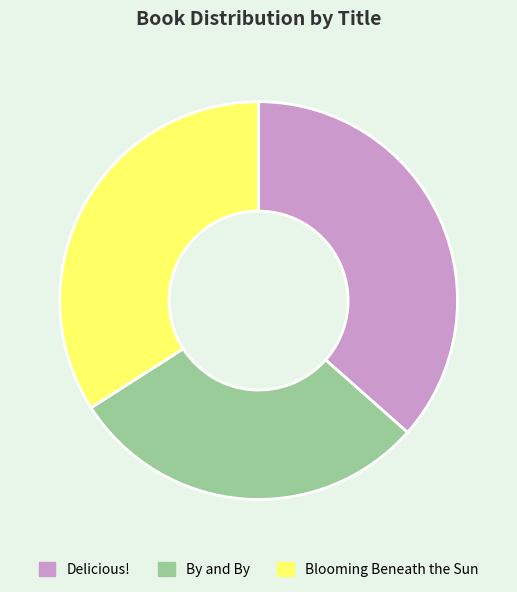

Is it true that Delicious! is 26% of the pie?

False